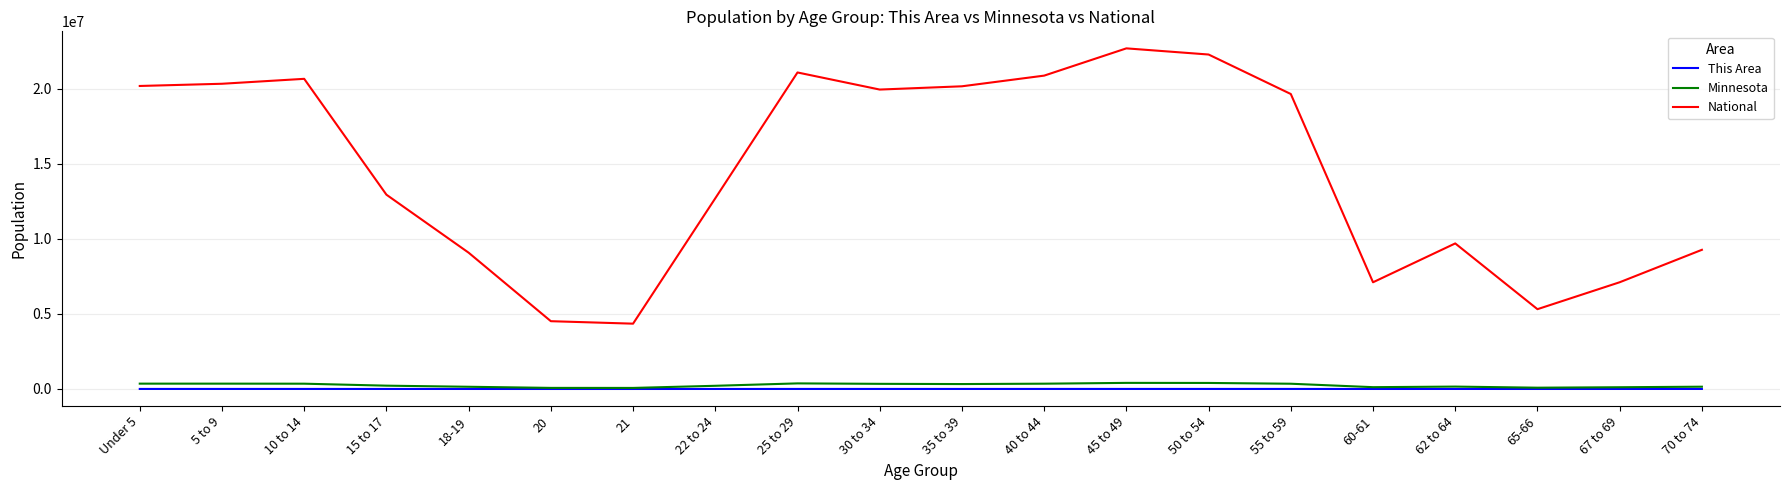

What is the minimum value for National?

4354294